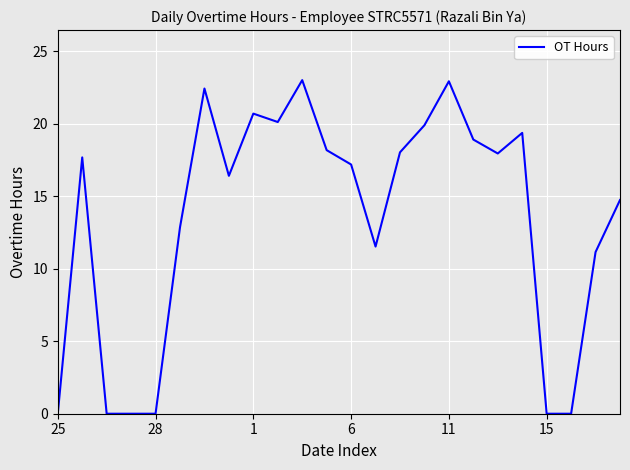

What is the difference between the maximum and minimum values?

23.0